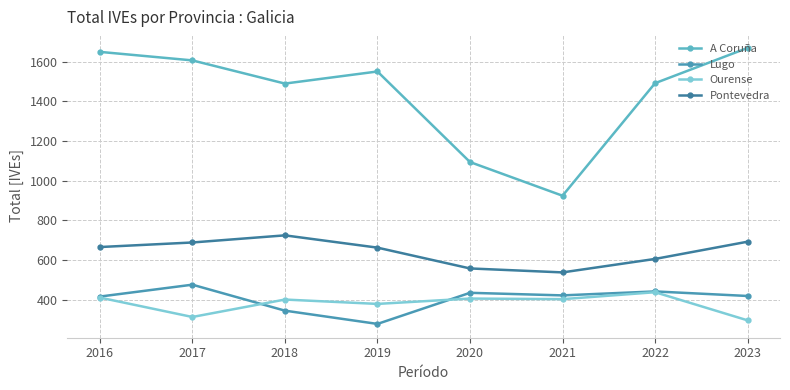

How many intersections are there between Lugo and Ourense?

2